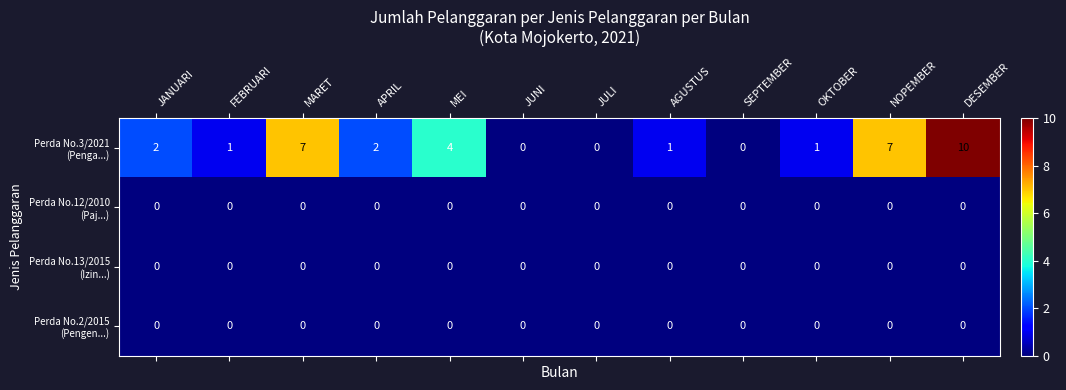

At how many categories does at least one series exceed 5?

3